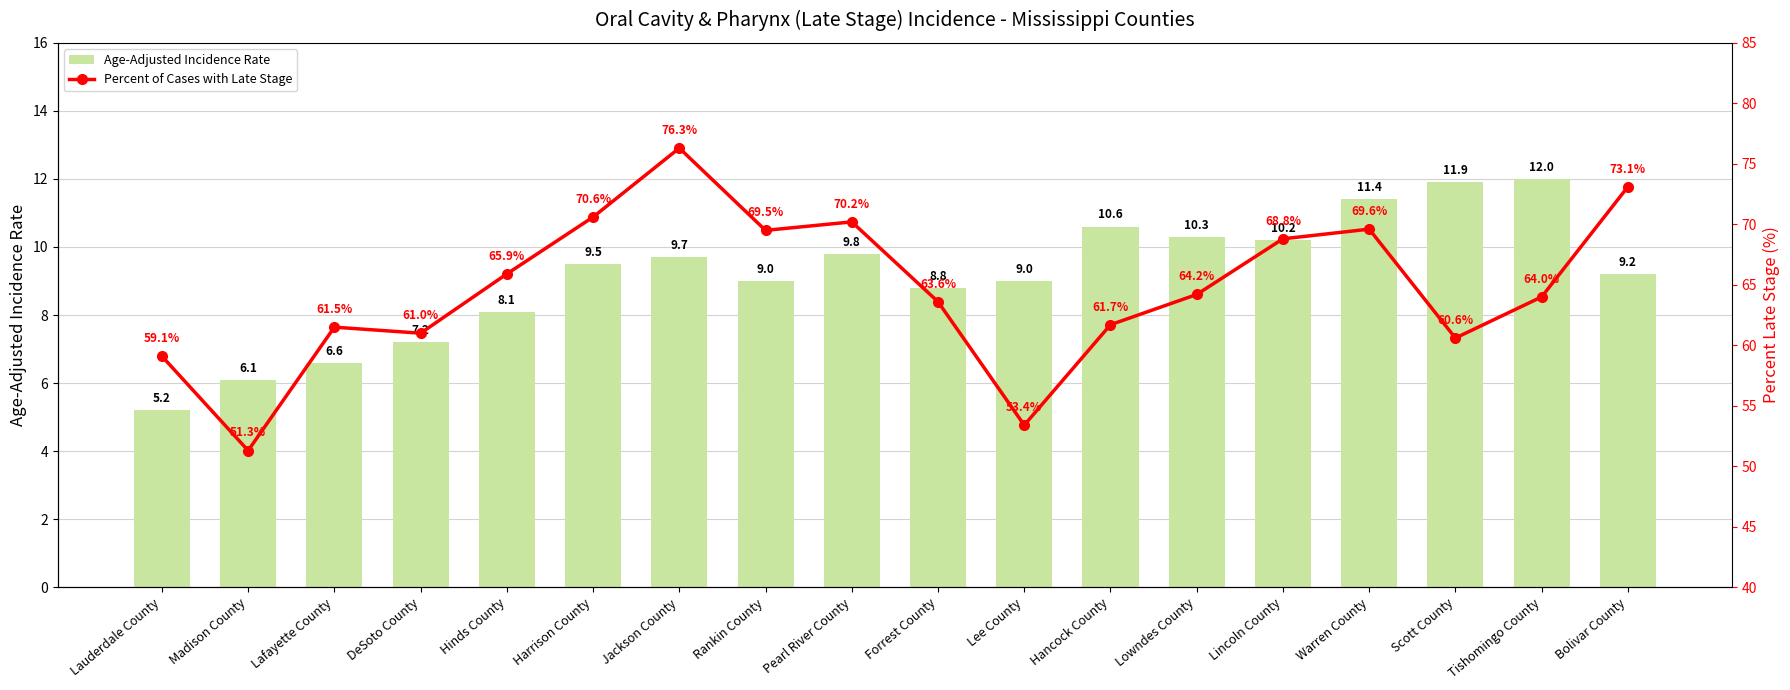

What position from the left is Hinds County?

5